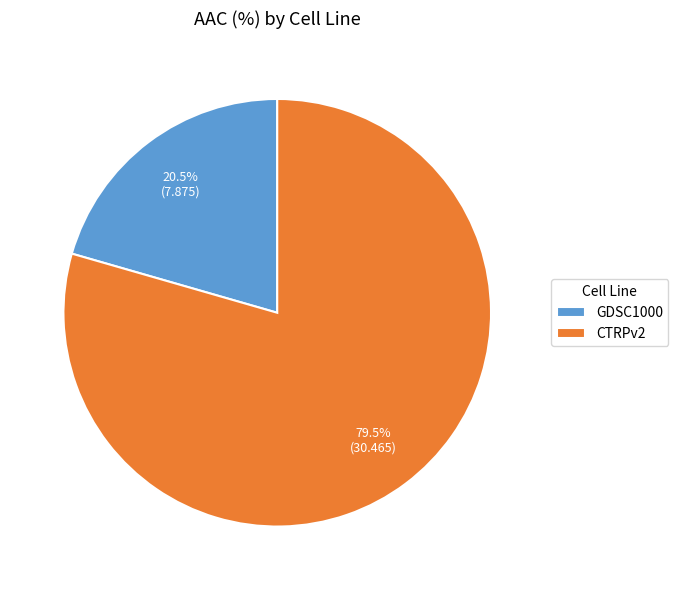

Does GDSC1000 represent more than half of the total?

No